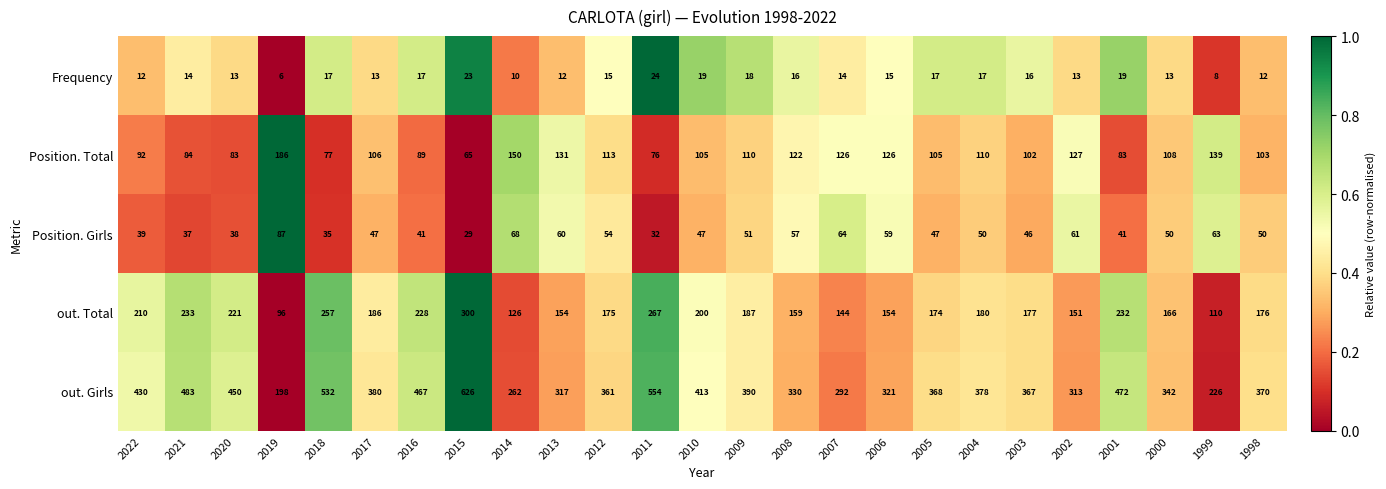

How many distinct data groups are displayed?

5